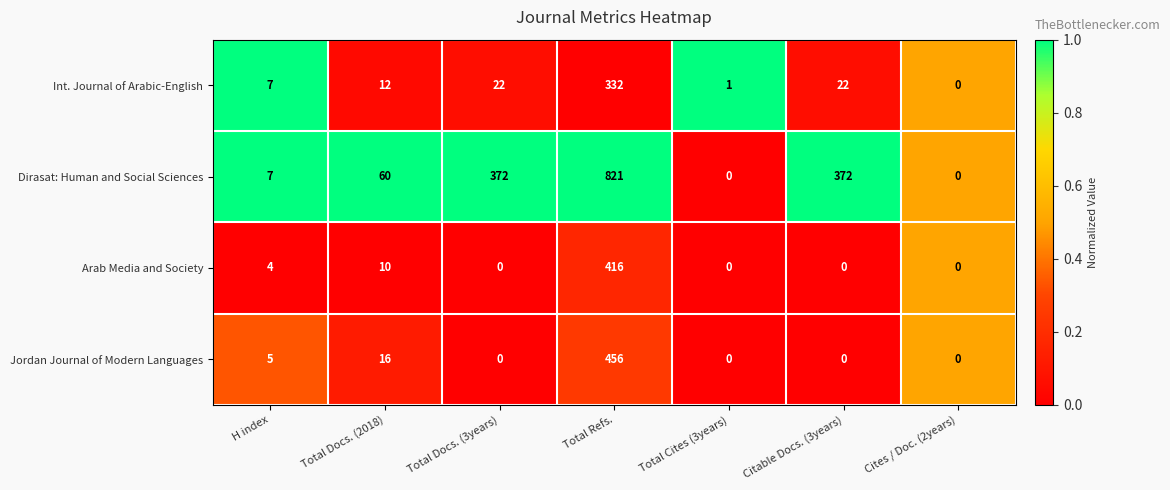

How many categories are shown in the chart?

7